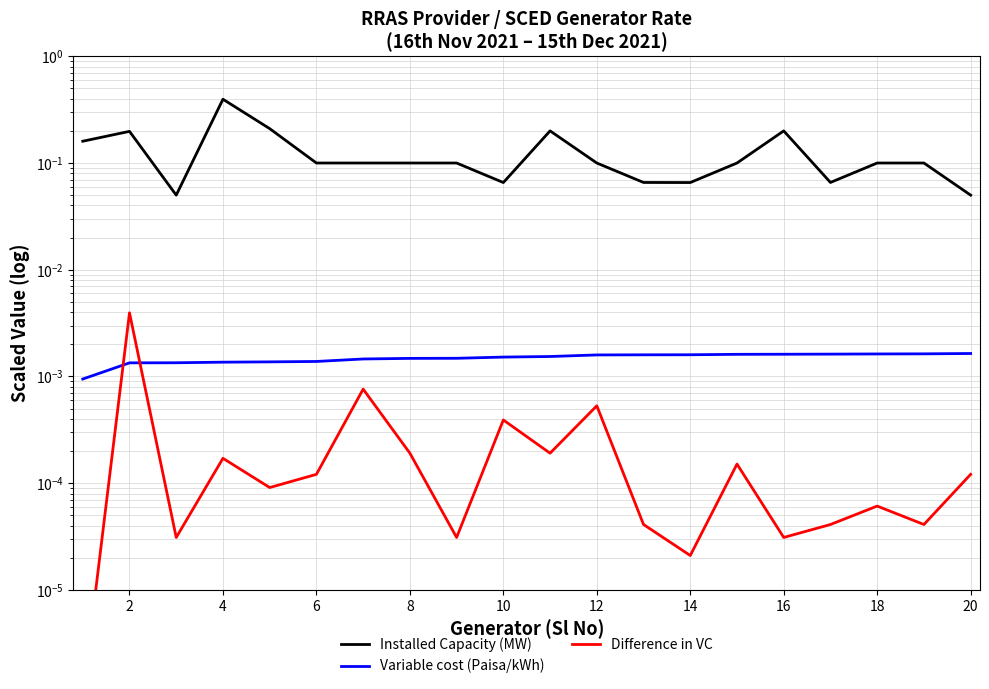

Between 16 and 2, which is larger?

2